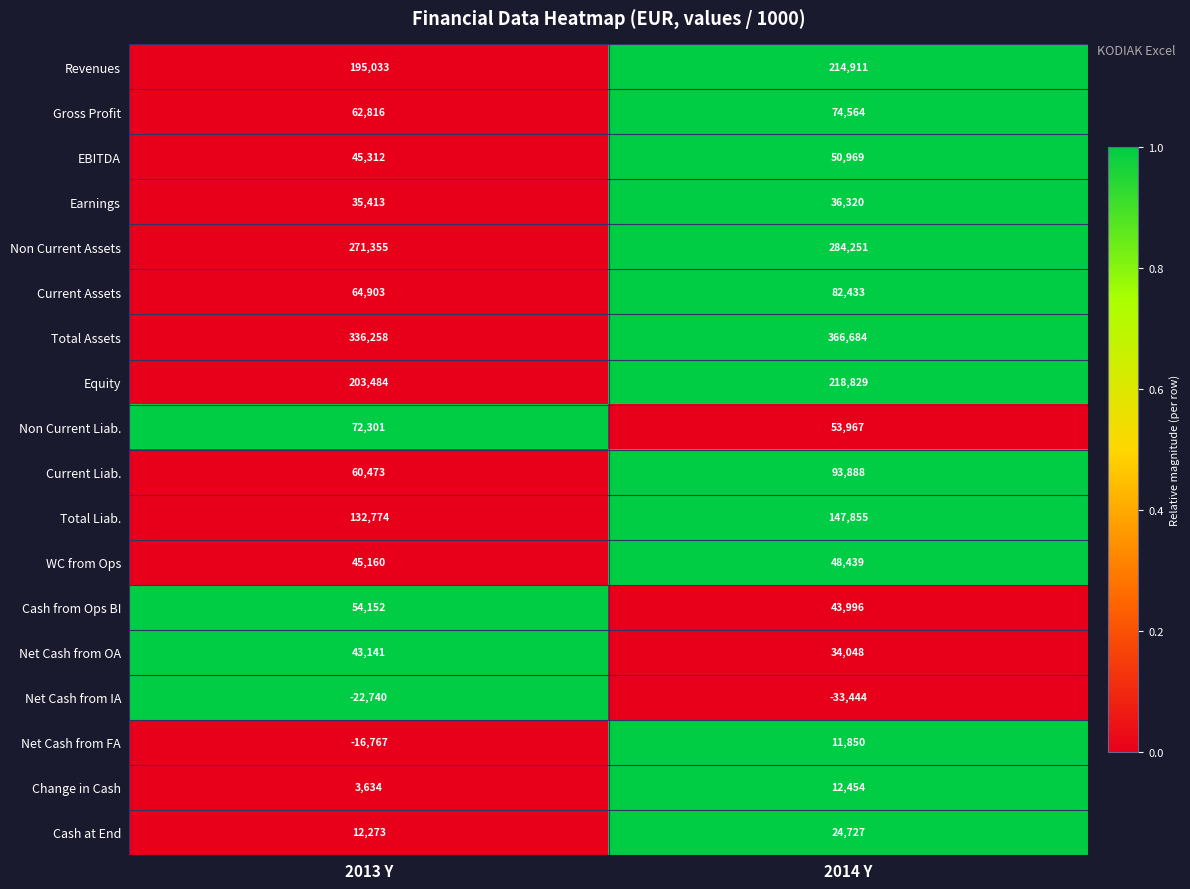

At which label is Earnings closest to 35866?

2013 Y